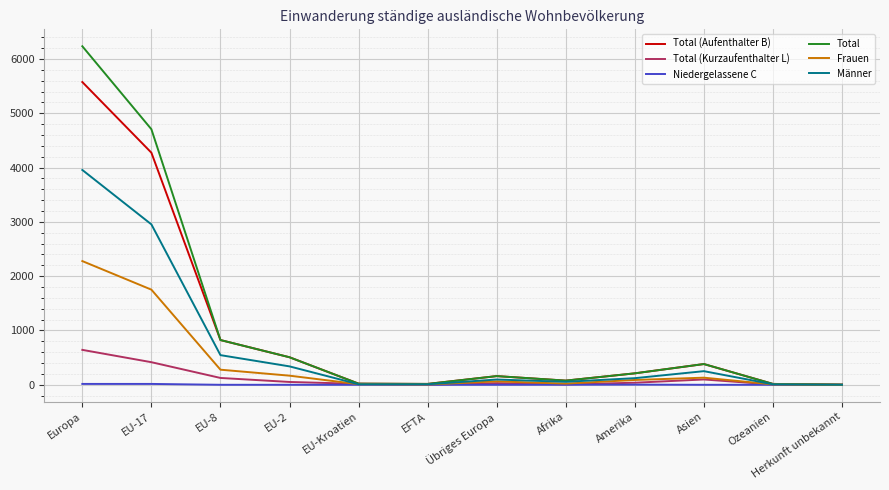

What is the maximum value shown in the chart?

6234